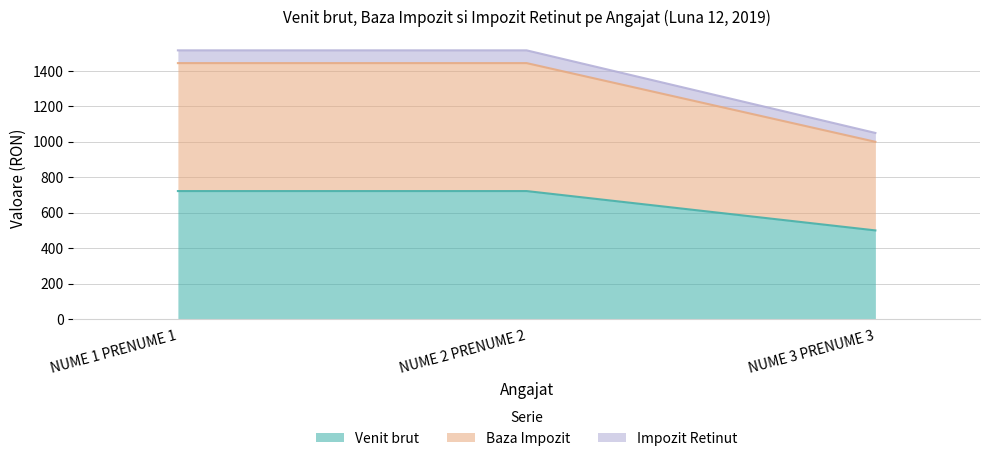

How many data points in Venit brut are less than 722?

1